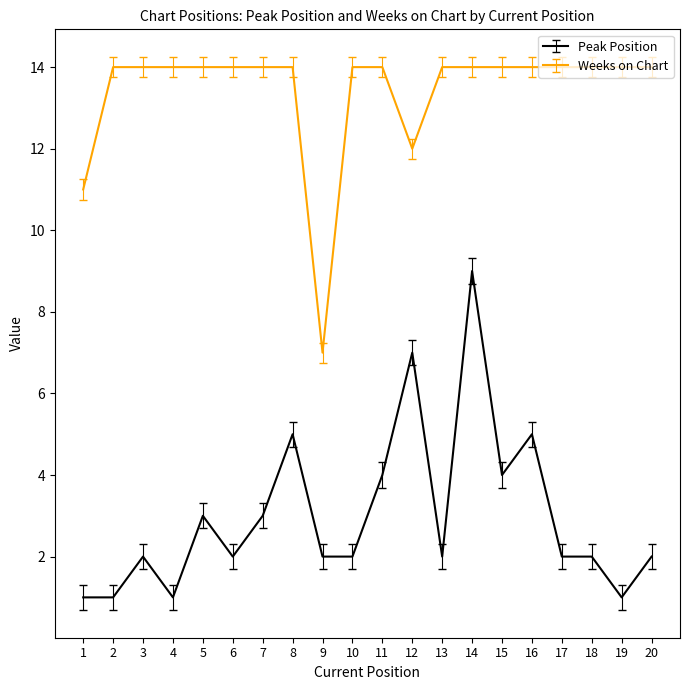

Is the value of Weeks on Chart at 17 greater than the value of Peak Position at 18?

Yes